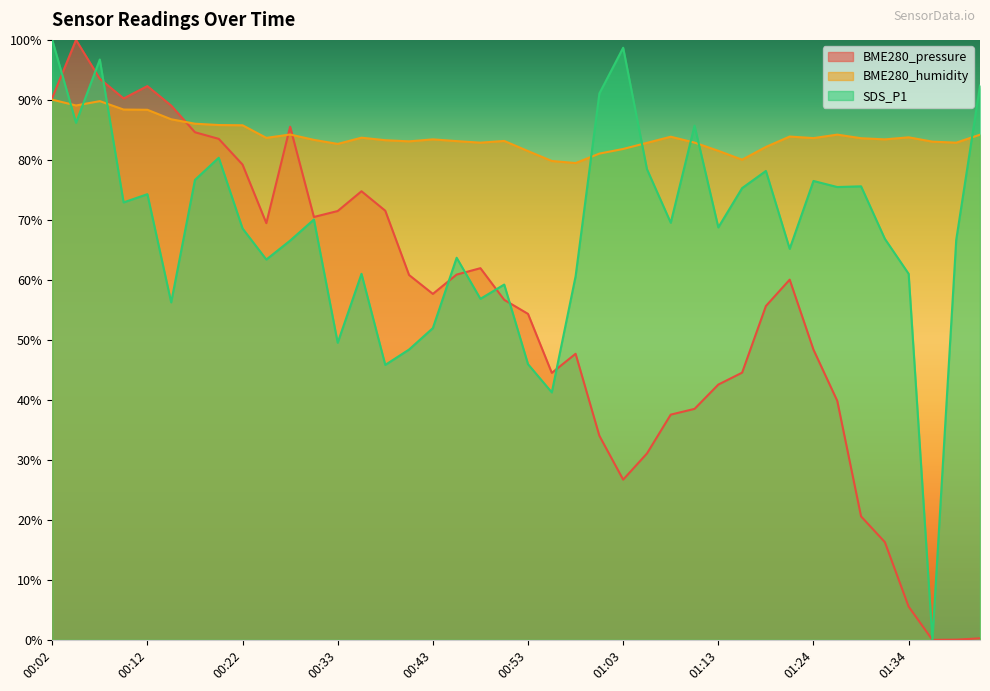

List the series in order of their peak value, lowest first.

BME280_humidity, BME280_pressure, SDS_P1